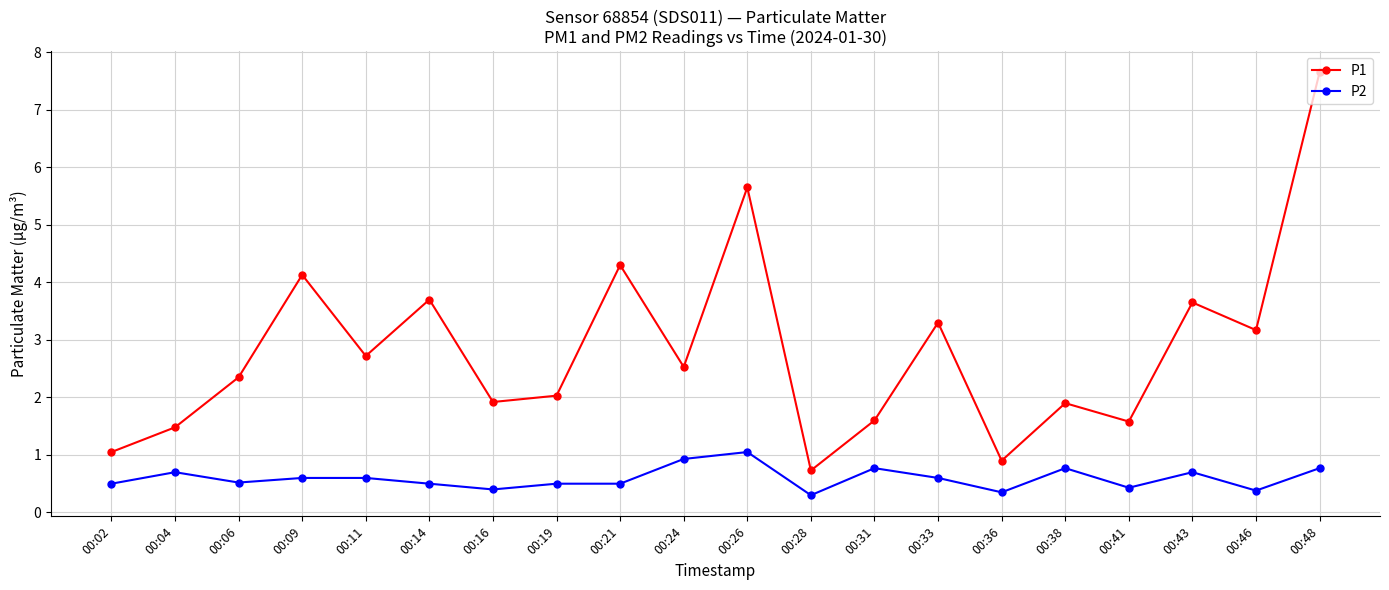

True or false: P1 and P2 cross at least once.

False